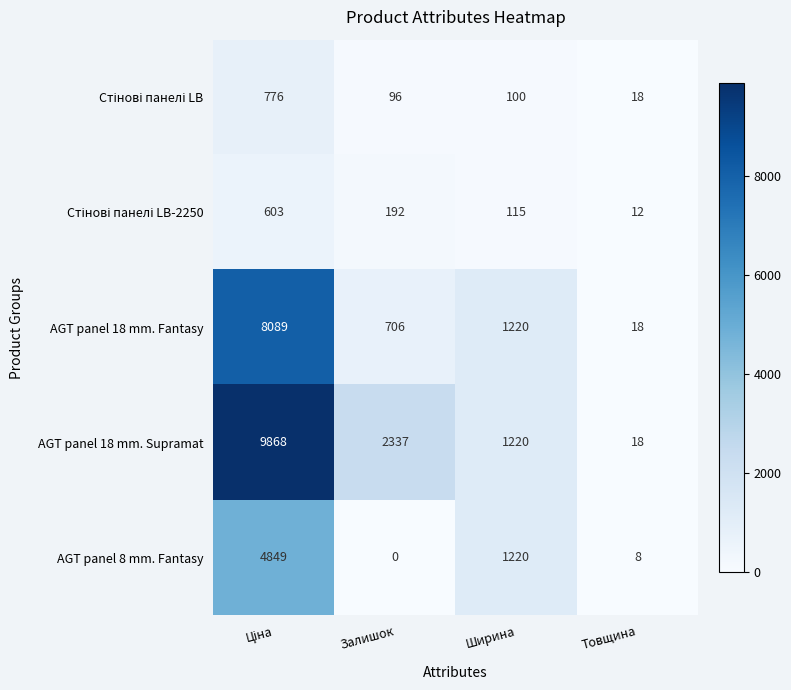

How many distinct data groups are displayed?

5